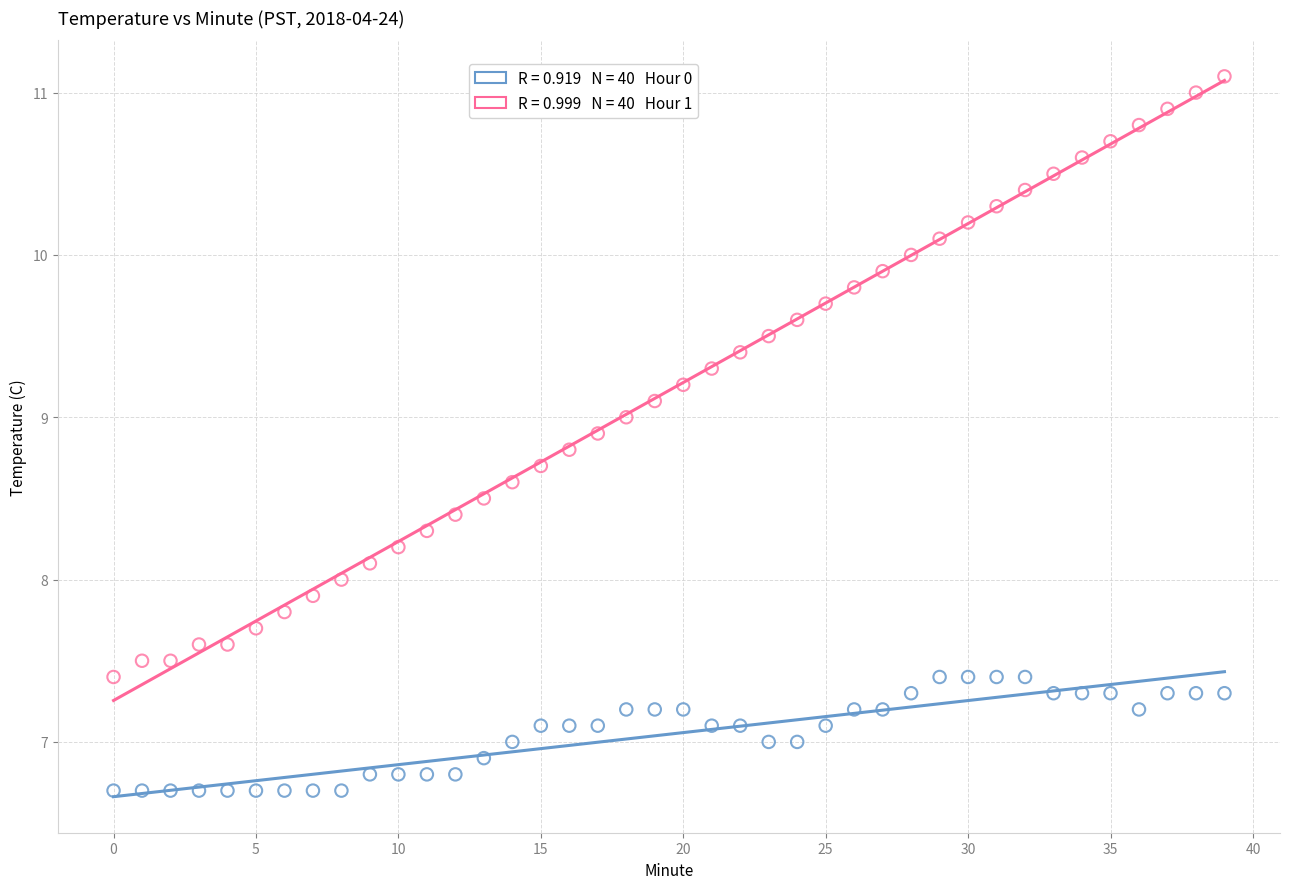

Across all data points, what is the range of Y values (max minus min)?

4.4